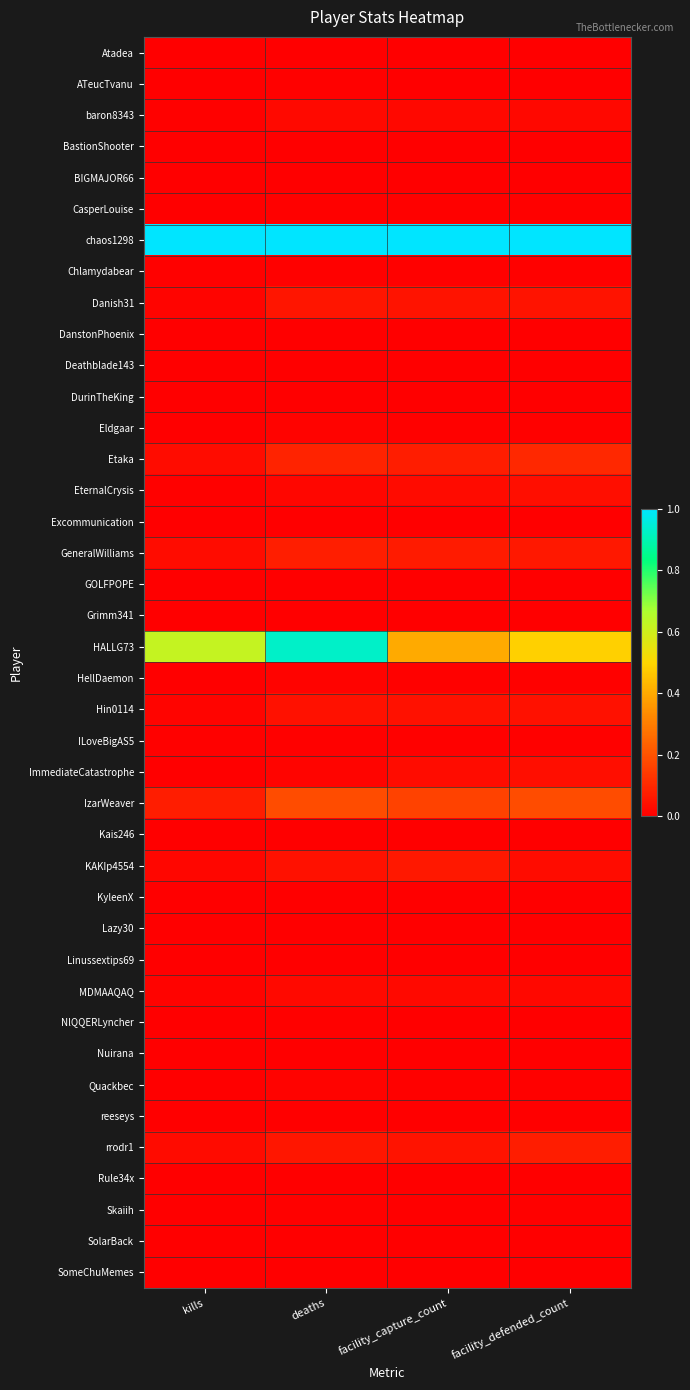

Reading right to left, extract all data points from this chart.

Atadea: facility_defended_count=0.0	facility_capture_count=0.0	deaths=0.0	kills=0.0
ATeucTvanu: facility_defended_count=0.0	facility_capture_count=0.0	deaths=0.0	kills=0.0
baron8343: facility_defended_count=0.0	facility_capture_count=0.0	deaths=0.0	kills=0.0
BastionShooter: facility_defended_count=0.0	facility_capture_count=0.0	deaths=0.0	kills=0.0
BIGMAJOR66: facility_defended_count=0.0	facility_capture_count=0.0	deaths=0.0	kills=0.0
CasperLouise: facility_defended_count=0.0	facility_capture_count=0.0	deaths=0.0	kills=0.0
chaos1298: facility_defended_count=1.0	facility_capture_count=1.0	deaths=1.0	kills=1.0
Chlamydabear: facility_defended_count=0.0	facility_capture_count=0.0	deaths=0.0	kills=0.0
Danish31: facility_defended_count=0.0	facility_capture_count=0.0	deaths=0.1	kills=0.0
DanstonPhoenix: facility_defended_count=0.0	facility_capture_count=0.0	deaths=0.0	kills=0.0
Deathblade143: facility_defended_count=0.0	facility_capture_count=0.0	deaths=0.0	kills=0.0
DurinTheKing: facility_defended_count=0.0	facility_capture_count=0.0	deaths=0.0	kills=0.0
Eldgaar: facility_defended_count=0.0	facility_capture_count=0.0	deaths=0.0	kills=0.0
Etaka: facility_defended_count=0.1	facility_capture_count=0.1	deaths=0.1	kills=0.0
EternalCrysis: facility_defended_count=0.0	facility_capture_count=0.0	deaths=0.0	kills=0.0
Excommunication: facility_defended_count=0.0	facility_capture_count=0.0	deaths=0.0	kills=0.0
GeneralWilliams: facility_defended_count=0.1	facility_capture_count=0.1	deaths=0.1	kills=0.0
GOLFPOPE: facility_defended_count=0.0	facility_capture_count=0.0	deaths=0.0	kills=0.0
Grimm341: facility_defended_count=0.0	facility_capture_count=0.0	deaths=0.0	kills=0.0
HALLG73: facility_defended_count=0.5	facility_capture_count=0.4	deaths=0.9	kills=0.6
HellDaemon: facility_defended_count=0.0	facility_capture_count=0.0	deaths=0.0	kills=0.0
Hin0114: facility_defended_count=0.0	facility_capture_count=0.0	deaths=0.0	kills=0.0
ILoveBigAS5: facility_defended_count=0.0	facility_capture_count=0.0	deaths=0.0	kills=0.0
ImmediateCatastrophe: facility_defended_count=0.0	facility_capture_count=0.0	deaths=0.0	kills=0.0
IzarWeaver: facility_defended_count=0.2	facility_capture_count=0.2	deaths=0.2	kills=0.1
Kais246: facility_defended_count=0.0	facility_capture_count=0.0	deaths=0.0	kills=0.0
KAKIp4554: facility_defended_count=0.0	facility_capture_count=0.1	deaths=0.0	kills=0.0
KyleenX: facility_defended_count=0.0	facility_capture_count=0.0	deaths=0.0	kills=0.0
Lazy30: facility_defended_count=0.0	facility_capture_count=0.0	deaths=0.0	kills=0.0
Linussextips69: facility_defended_count=0.0	facility_capture_count=0.0	deaths=0.0	kills=0.0
MDMAAQAQ: facility_defended_count=0.0	facility_capture_count=0.0	deaths=0.0	kills=0.0
NlQQERLyncher: facility_defended_count=0.0	facility_capture_count=0.0	deaths=0.0	kills=0.0
Nuirana: facility_defended_count=0.0	facility_capture_count=0.0	deaths=0.0	kills=0.0
Quackbec: facility_defended_count=0.0	facility_capture_count=0.0	deaths=0.0	kills=0.0
reeseys: facility_defended_count=0.0	facility_capture_count=0.0	deaths=0.0	kills=0.0
rrodr1: facility_defended_count=0.1	facility_capture_count=0.1	deaths=0.1	kills=0.0
Rule34x: facility_defended_count=0.0	facility_capture_count=0.0	deaths=0.0	kills=0.0
Skaiih: facility_defended_count=0.0	facility_capture_count=0.0	deaths=0.0	kills=0.0
SolarBack: facility_defended_count=0.0	facility_capture_count=0.0	deaths=0.0	kills=0.0
SomeChuMemes: facility_defended_count=0.0	facility_capture_count=0.0	deaths=0.0	kills=0.0